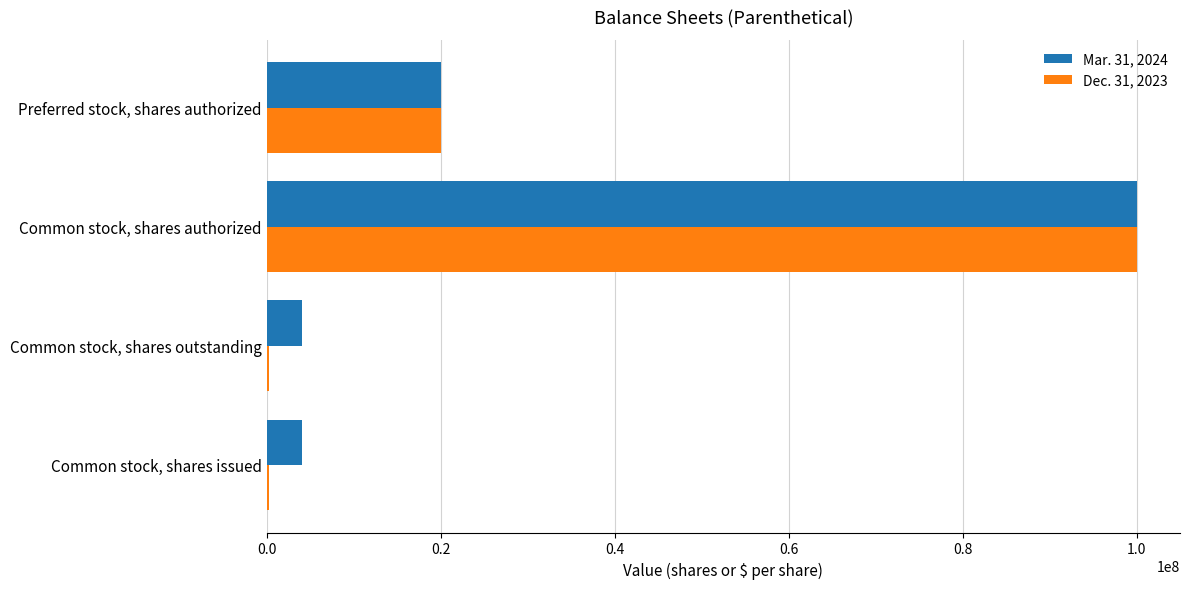

The value of Mar. 31, 2024 at Common stock, shares authorized is 100000000. True or false?

True